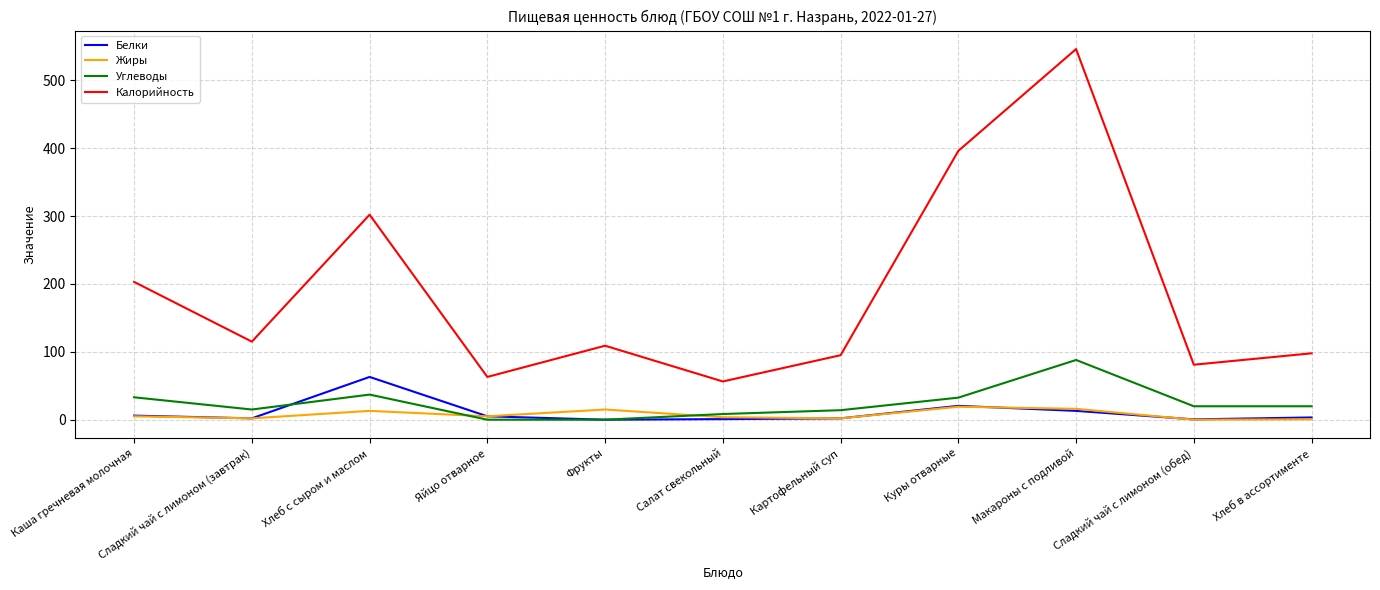

True or false: Калорийность and Углеводы intersect in this chart.

False